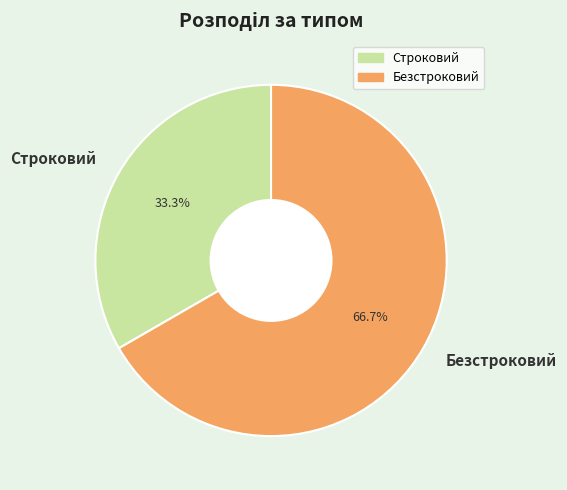

The Безстроковий slice represents 67% of the pie. True or false?

True